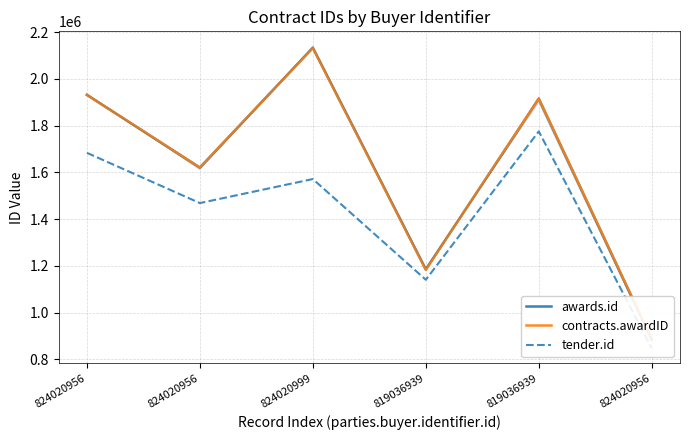

What is the label of the 2nd point from the left?

824020956